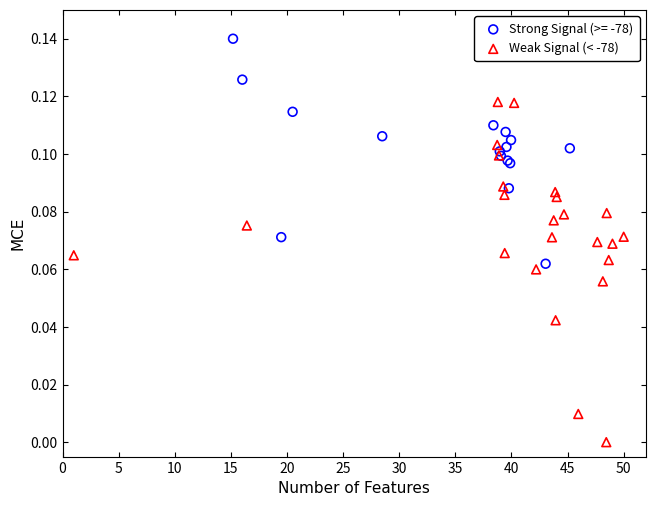

Which series reaches the minimum Y coordinate?

Weak Signal (< -78)